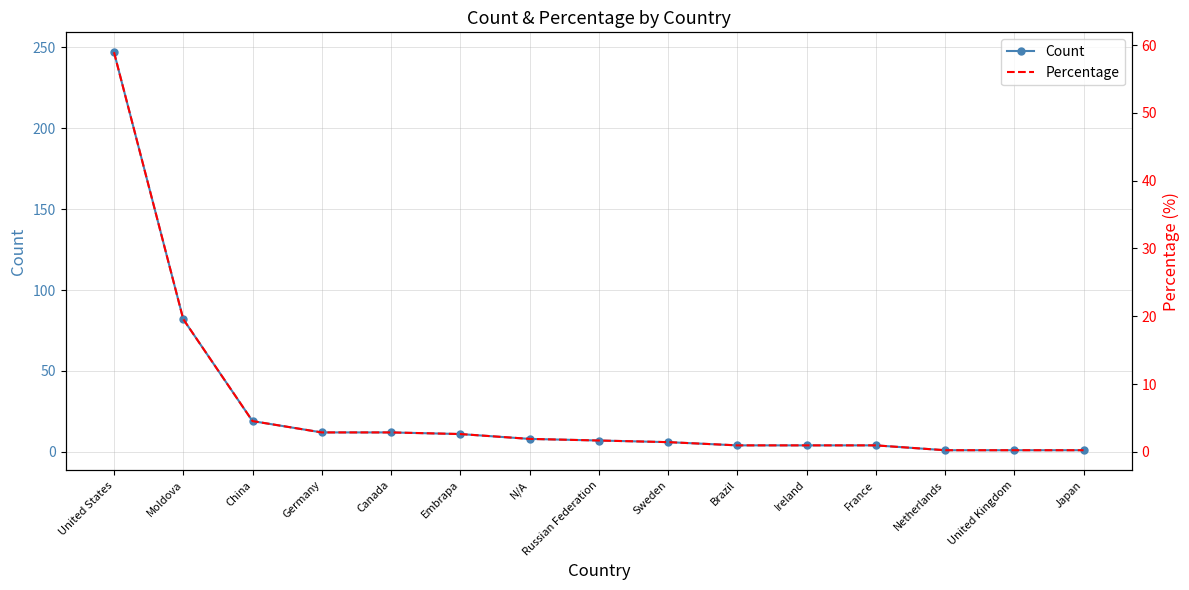

Which category has the lowest value in the Percentage series?

Netherlands